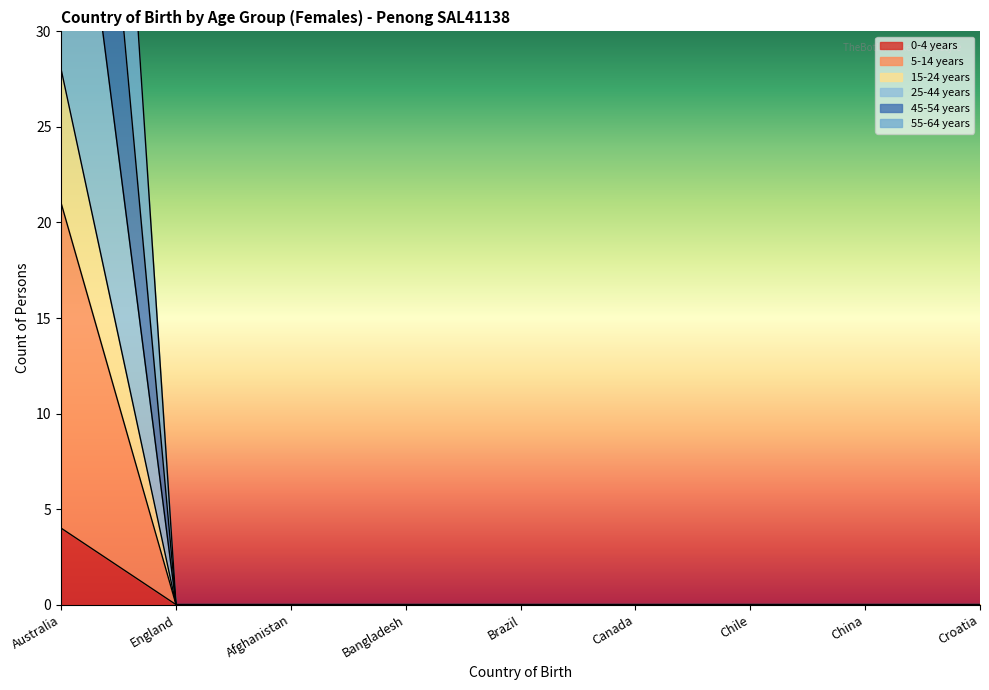

What is the label of the 7th point from the right?

Afghanistan